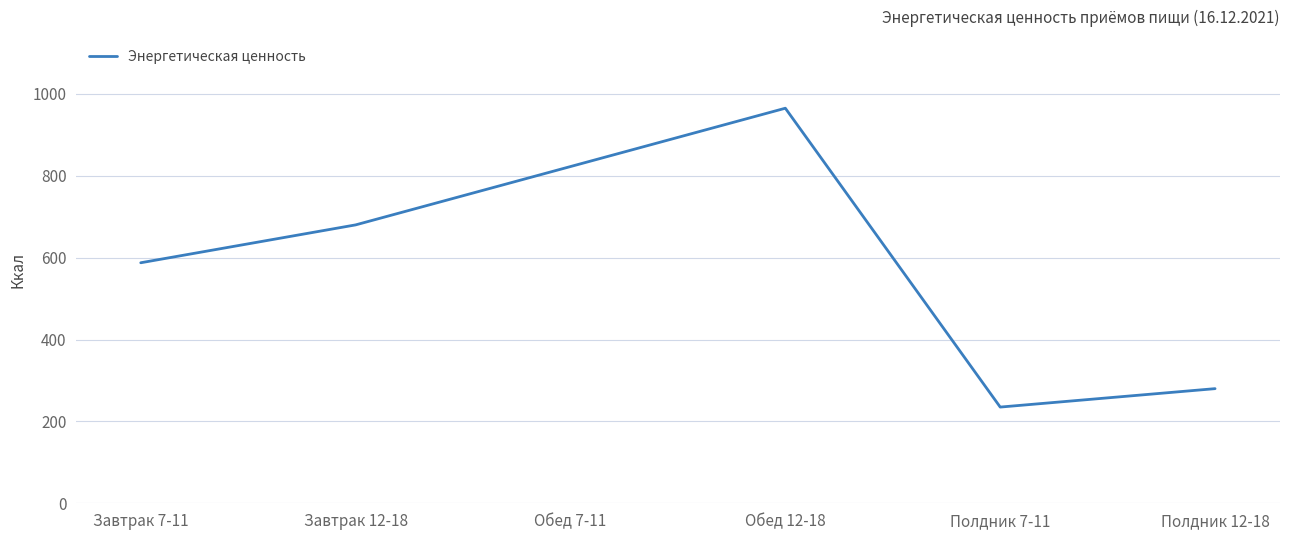

True or false: the data shows 1217.3 at Обед 7-11.

False